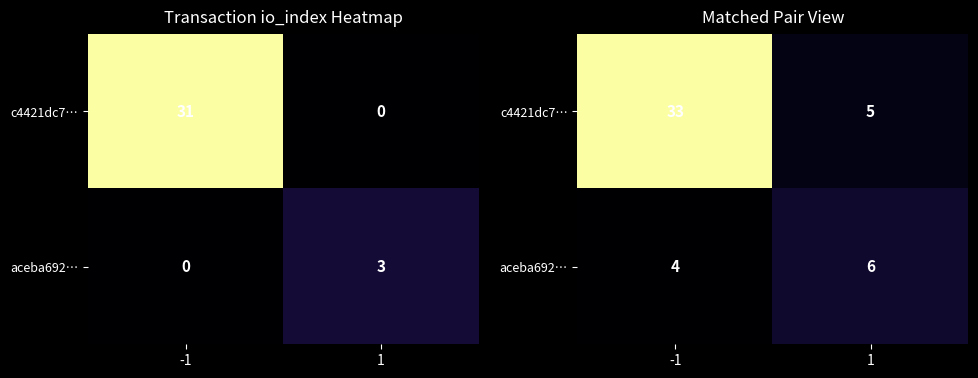

Between -1 and 1, which is larger?

-1